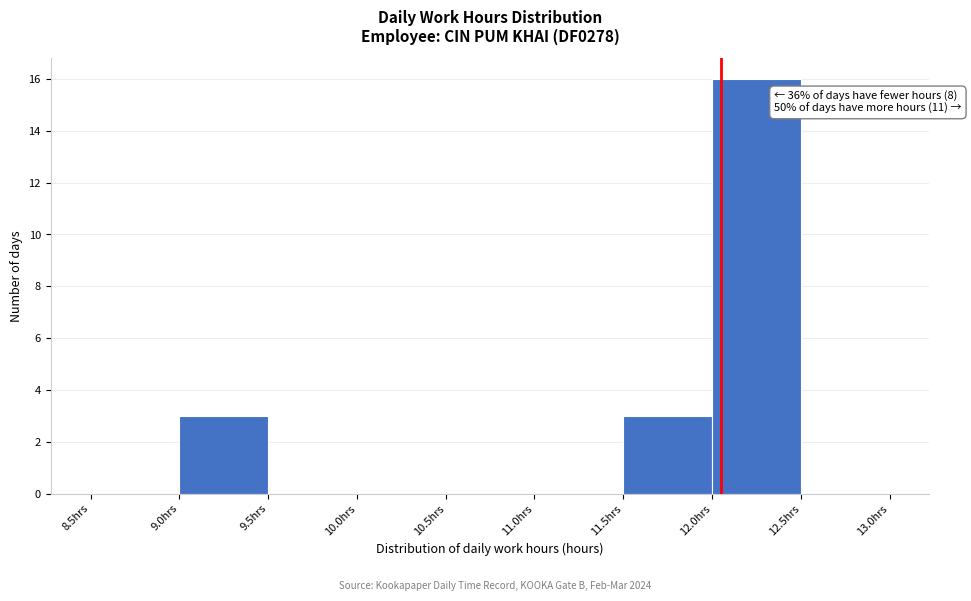

Which range on the x-axis has the tallest bar?

12.0 to 12.5